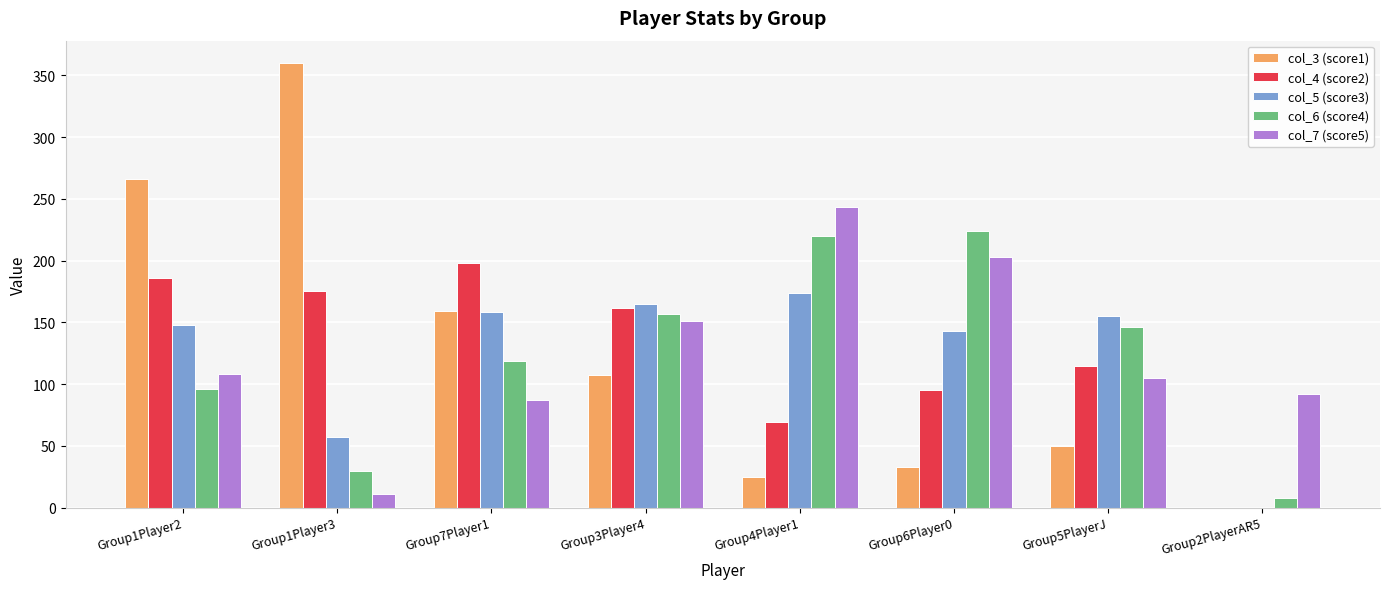

What is the greatest value displayed?

360